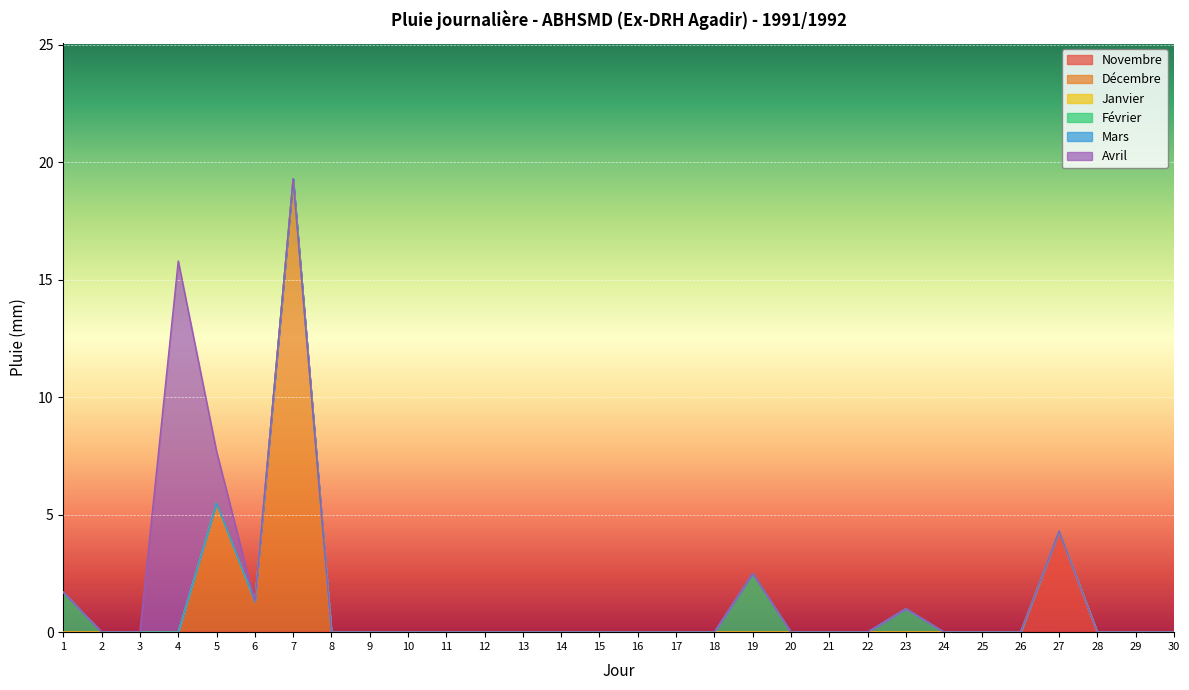

The value of Janvier at 25 is 0.0. True or false?

True